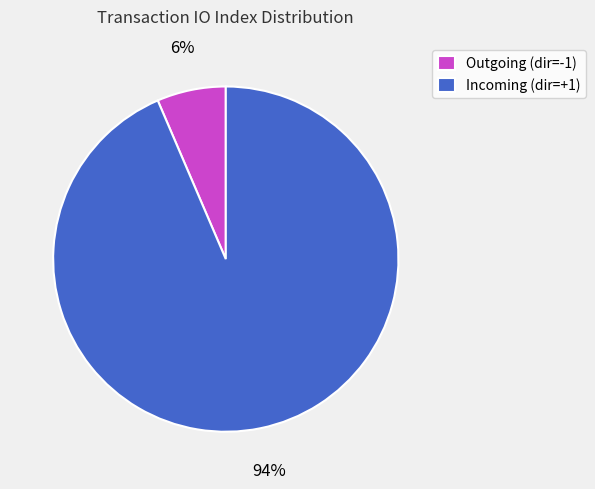

To the nearest percent, what portion does Outgoing (dir=-1) represent?

6%